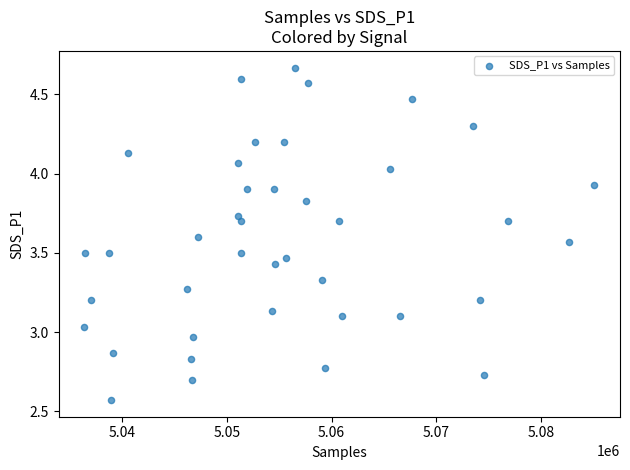

What is the range of Y values (max minus min)?

2.1